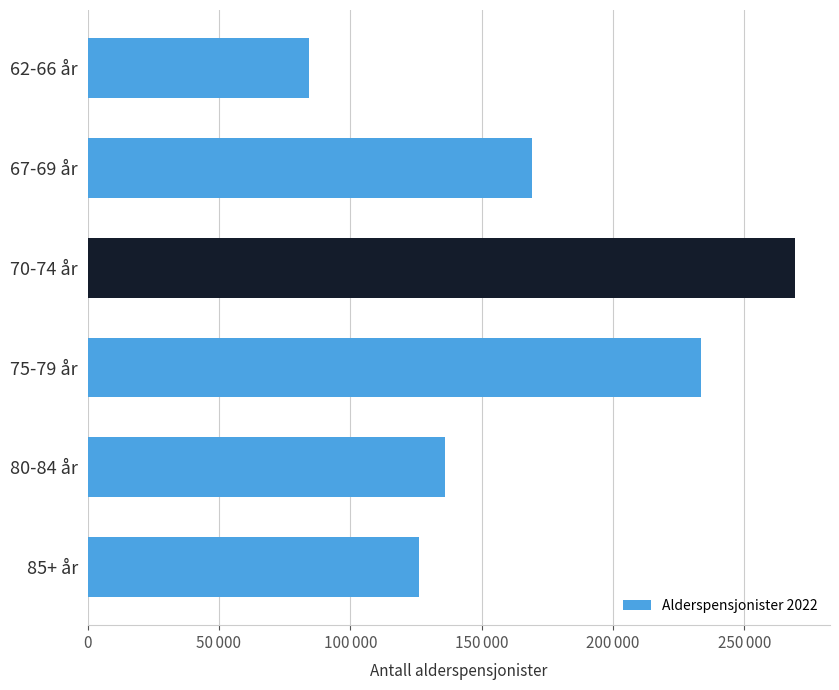

At which category does the chart reach its peak across all series?

70-74 år